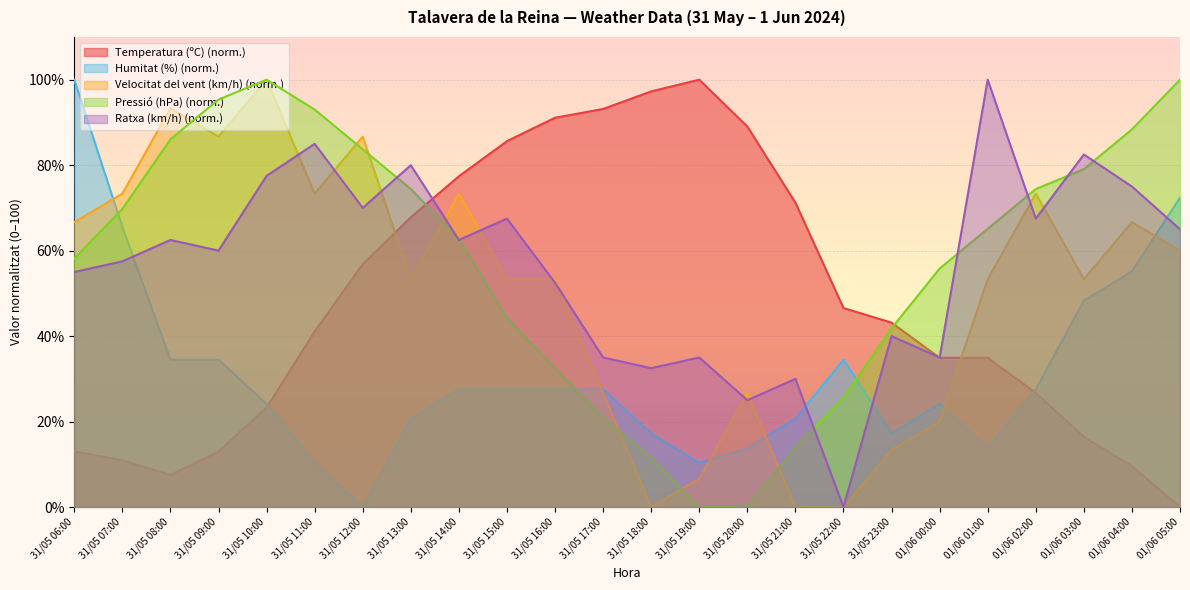

True or false: Temperatura (ºC) and Pressió (hPa) intersect in this chart.

True